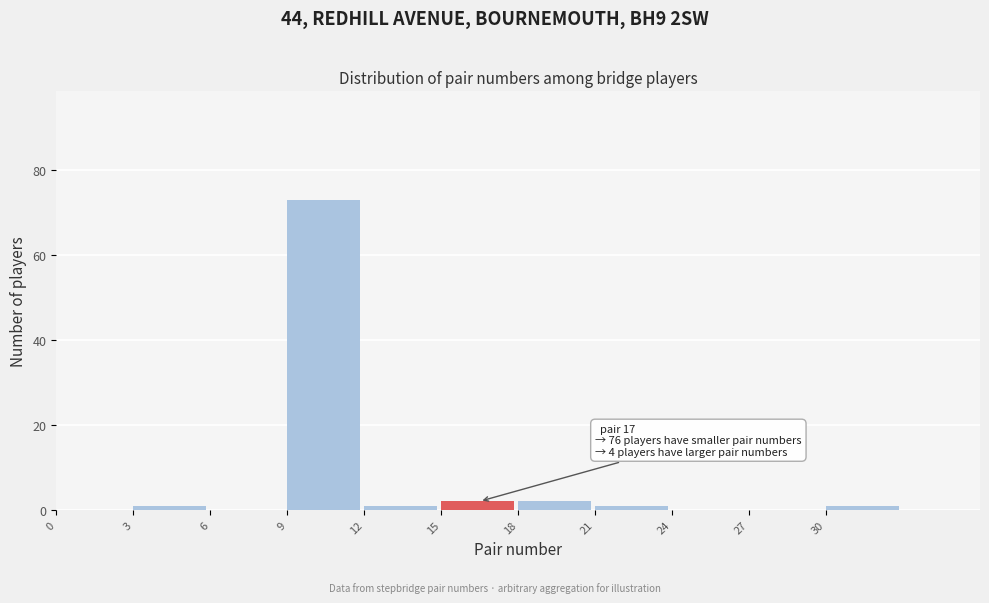

Over which range of the x-axis is the bar tallest?

9 to 12